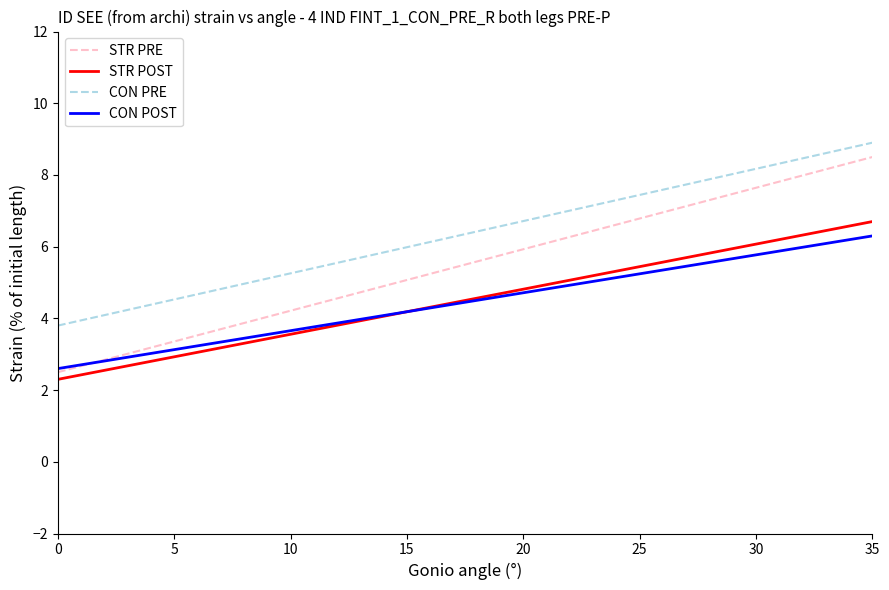

What value does the CON PRE series have at 25?

7.4